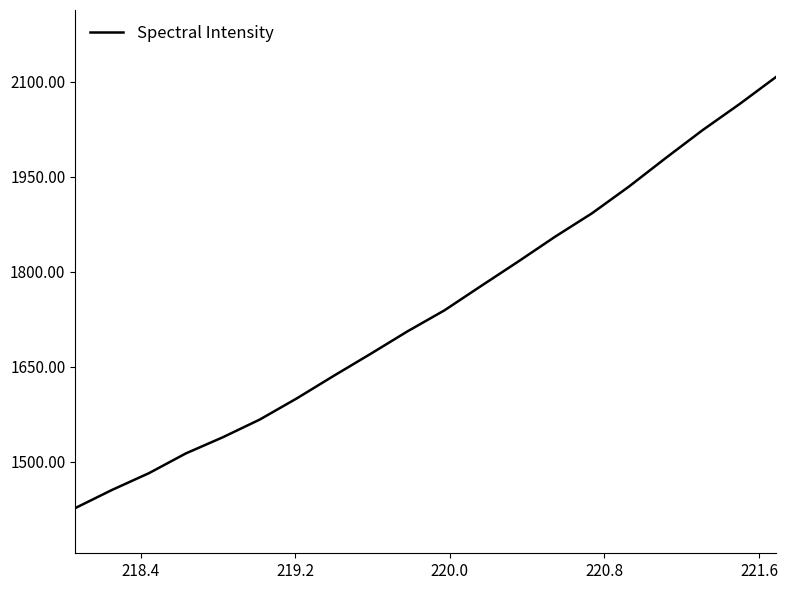

How many categories are shown in the chart?

20